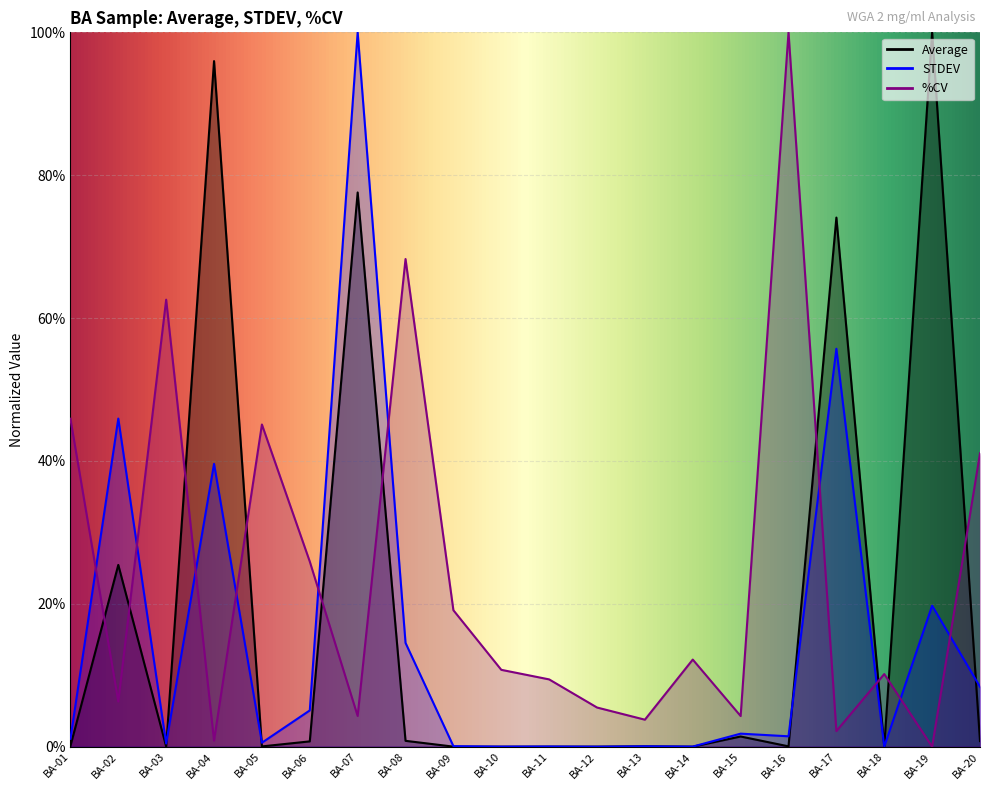

Rank the series by their maximum value, from highest to lowest.

Average, STDEV, %CV